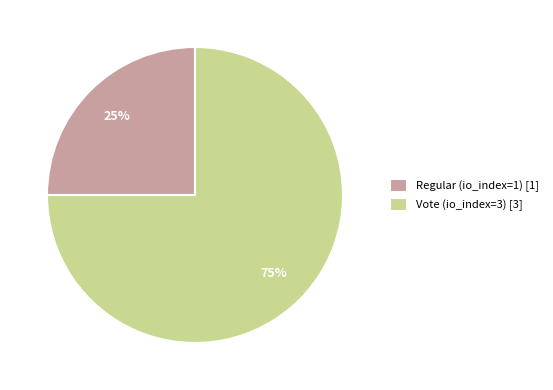

Does Regular (io_index=1) account for over 50% of the chart?

No